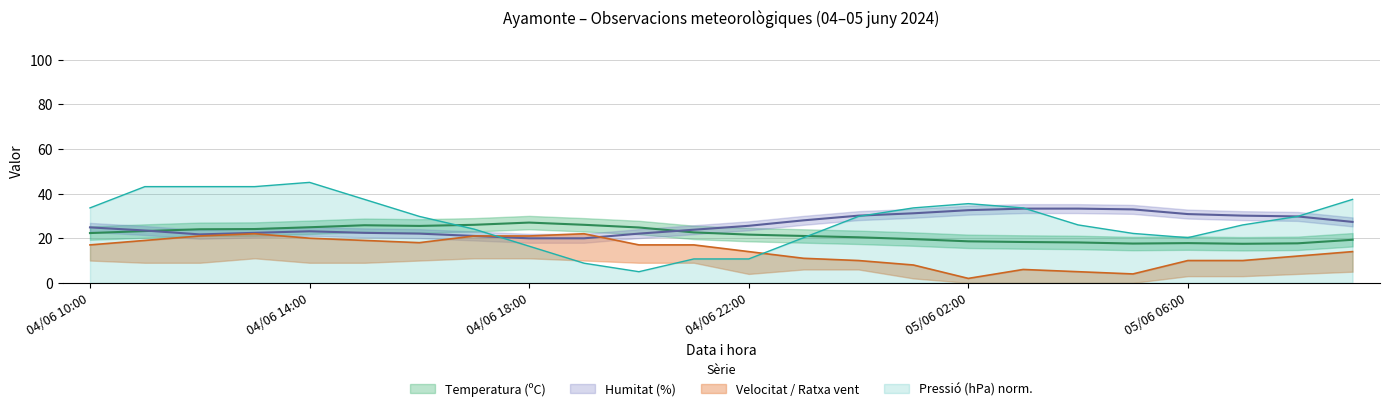

Read the Pressió (hPa) value at 05/06 04:00.

26.0